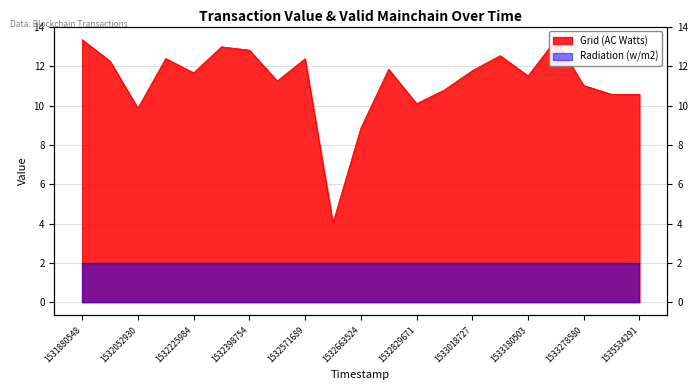

What is the difference between the values at 1532312111 and 1533018727?

1.2